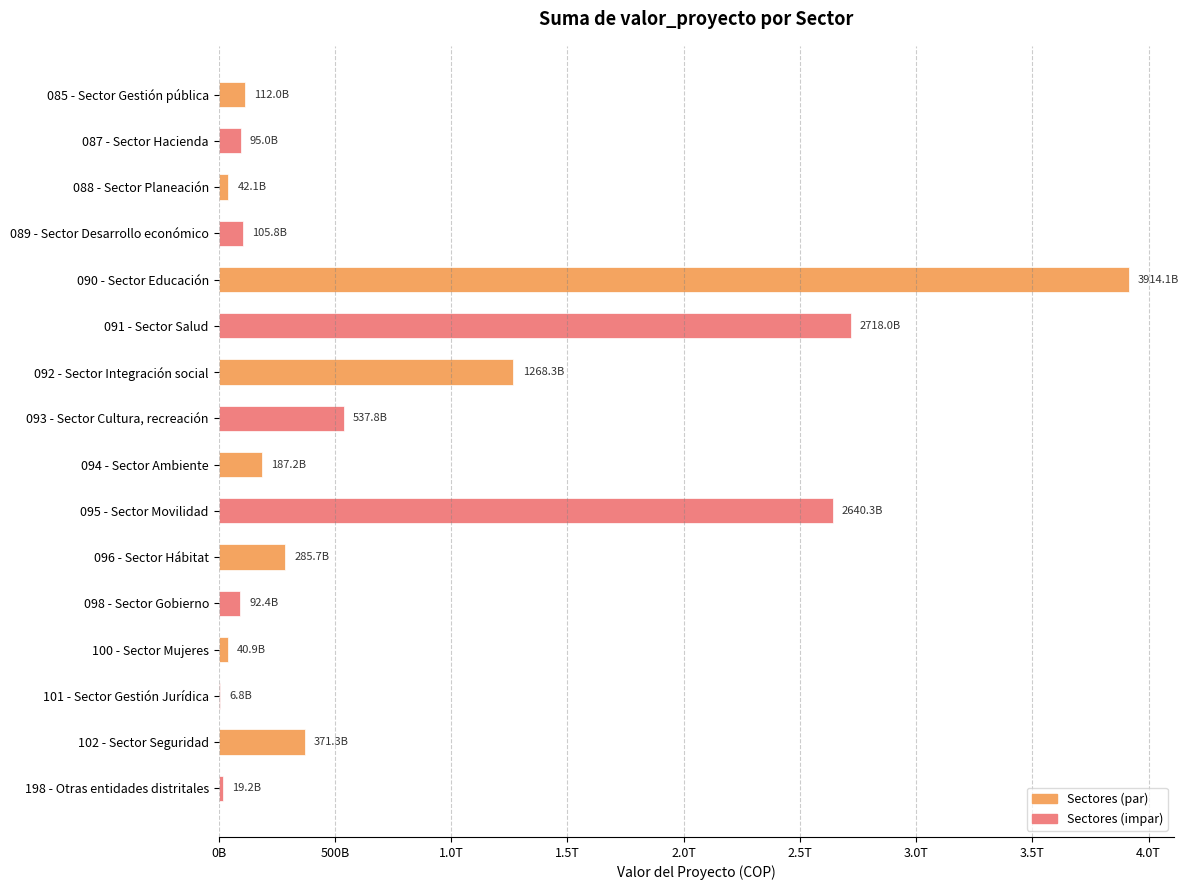

Are the bars horizontal?

Yes